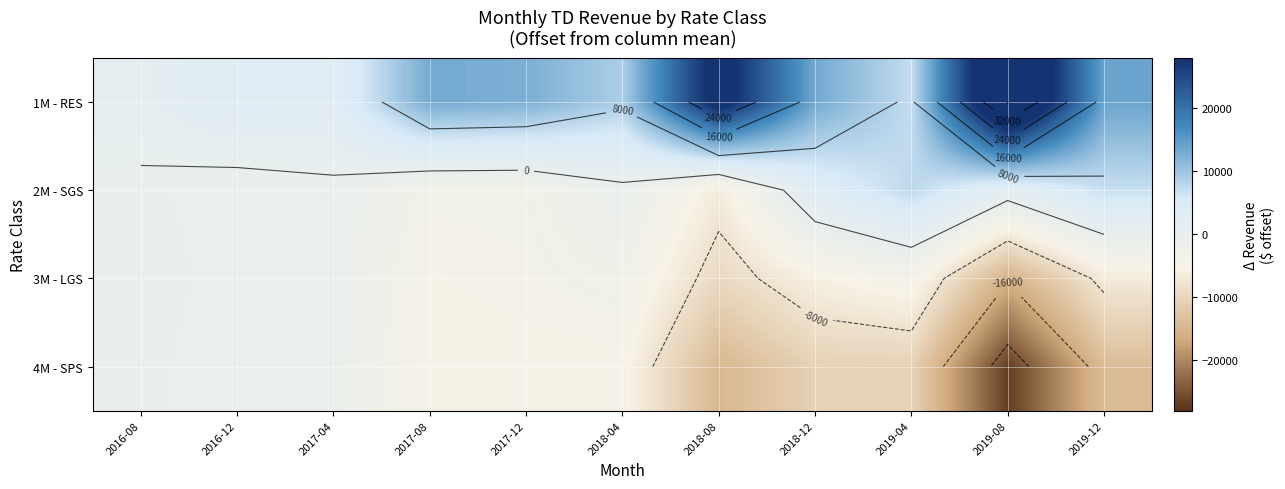

Between 2018-12 and 2018-04, which is larger?

2018-12